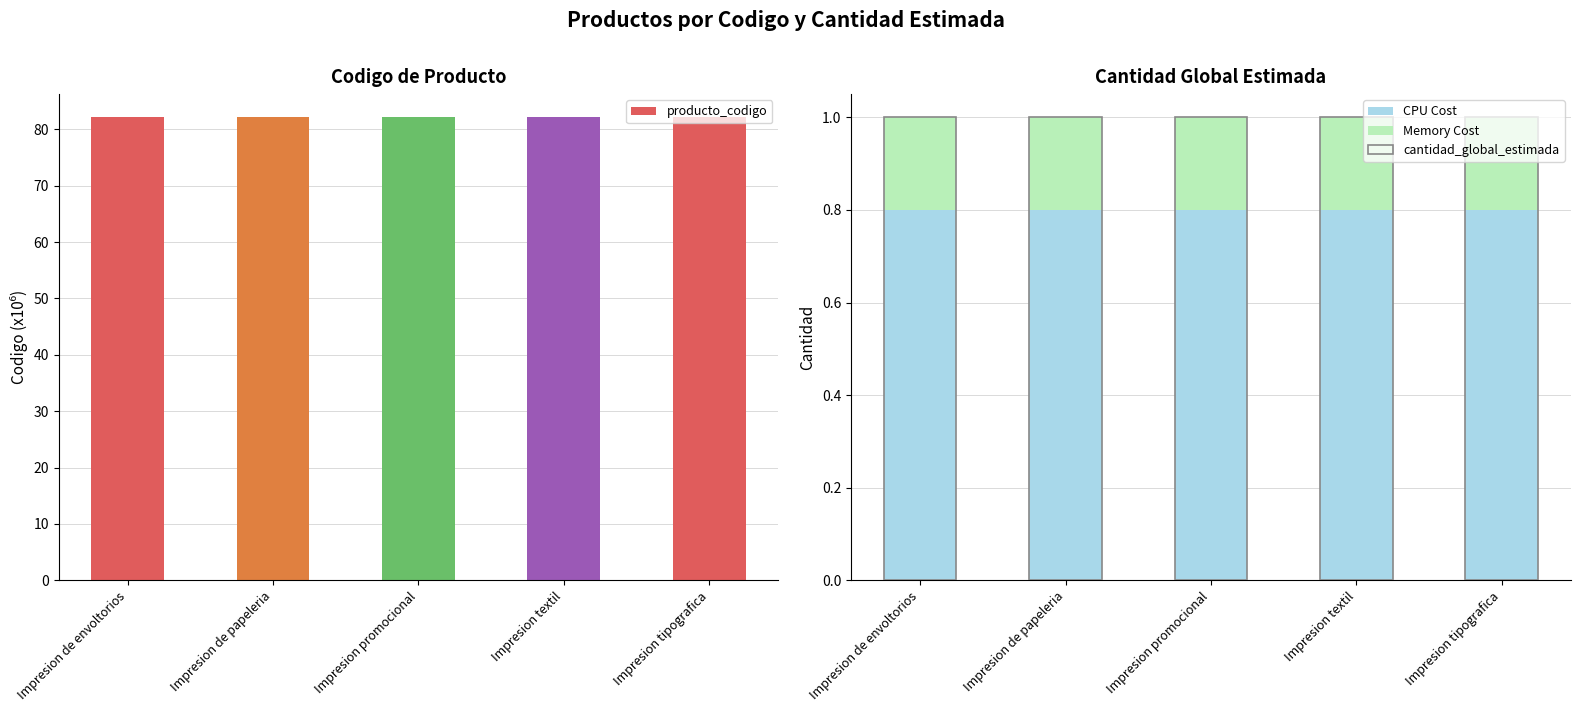

What is the smallest value displayed?

0.2